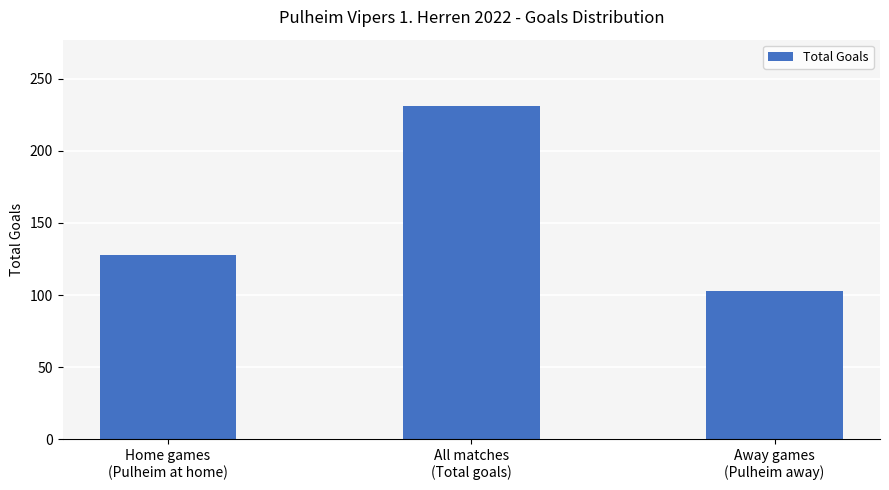

What is the label of the 2nd bar from the left?

All matches
(Total goals)